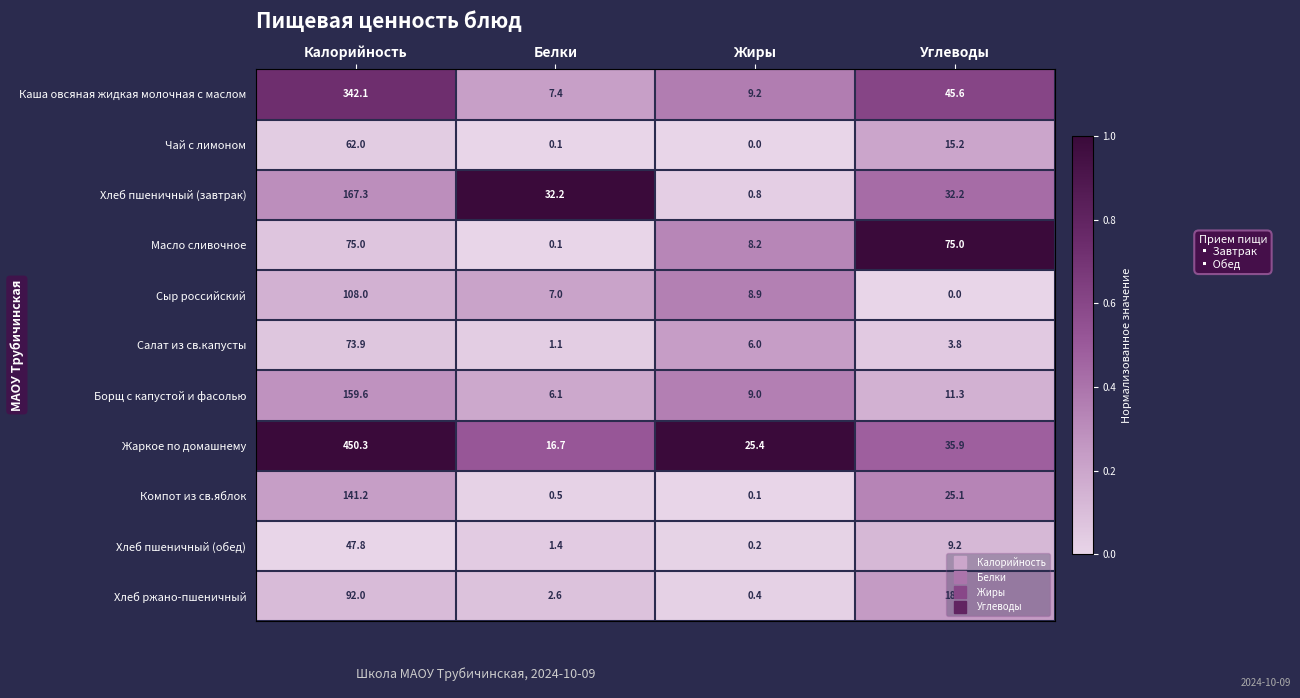

What is the sum of all Борщ с капустой и фасолью values?

186.0